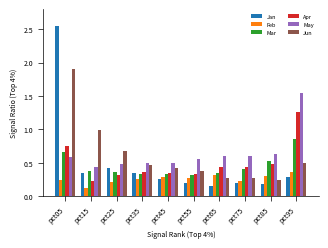

Which series has the widest spread of values?

Jan